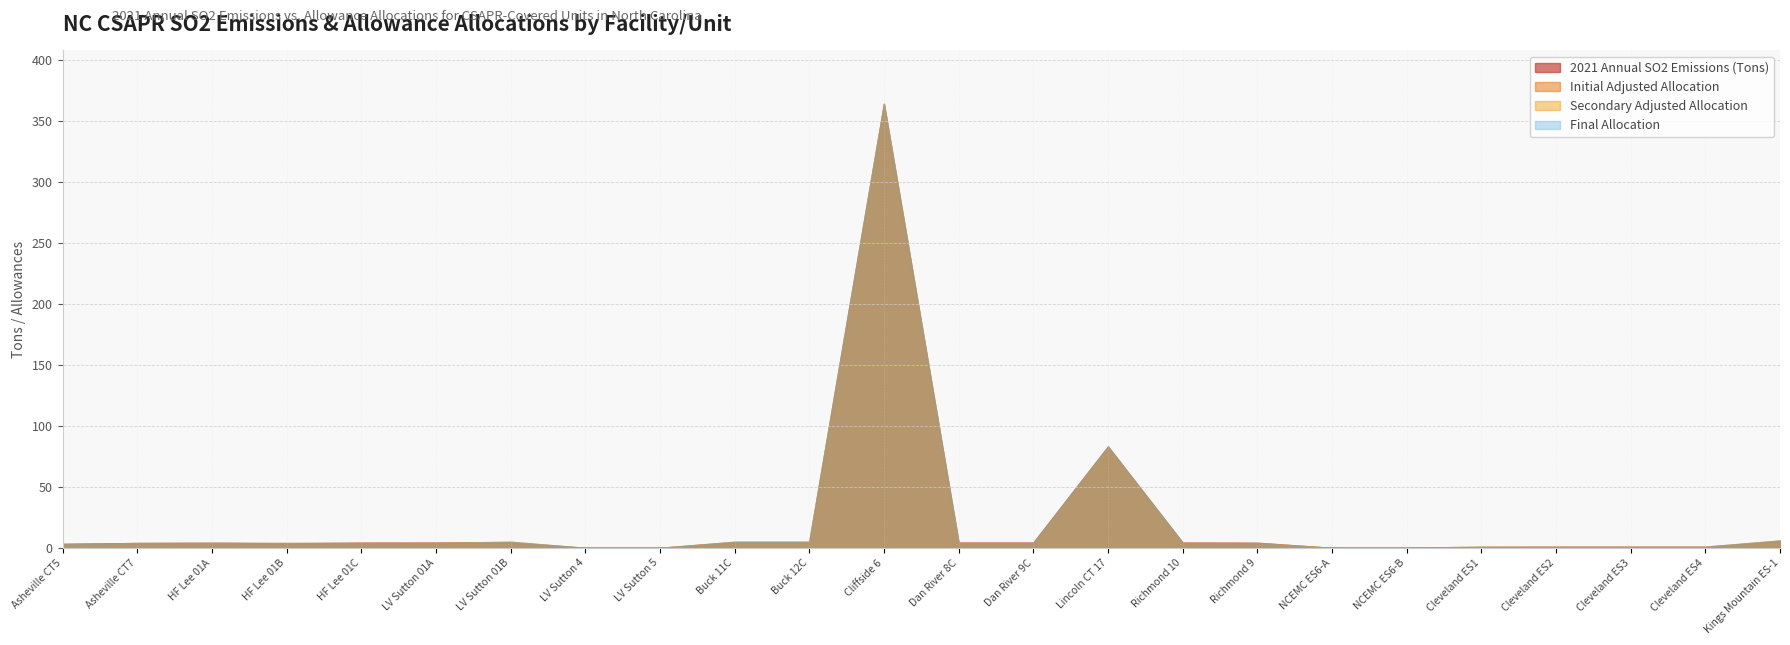

At how many categories does at least one series exceed 219?

1